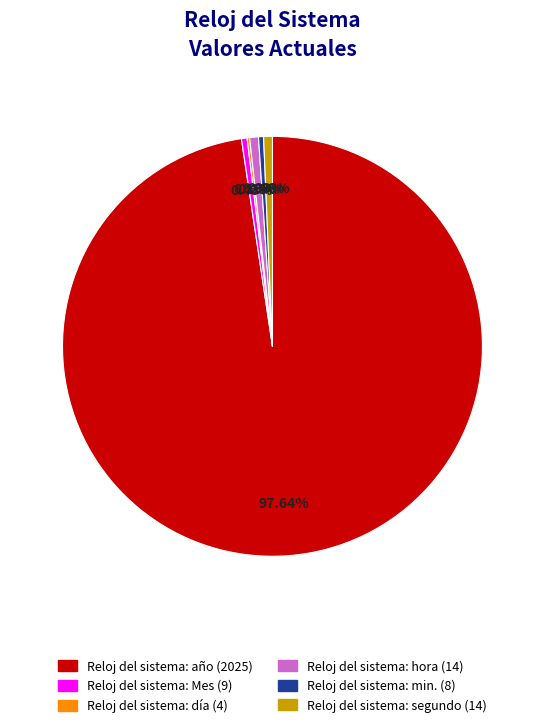

To the nearest percent, what is the average slice percentage?

17%